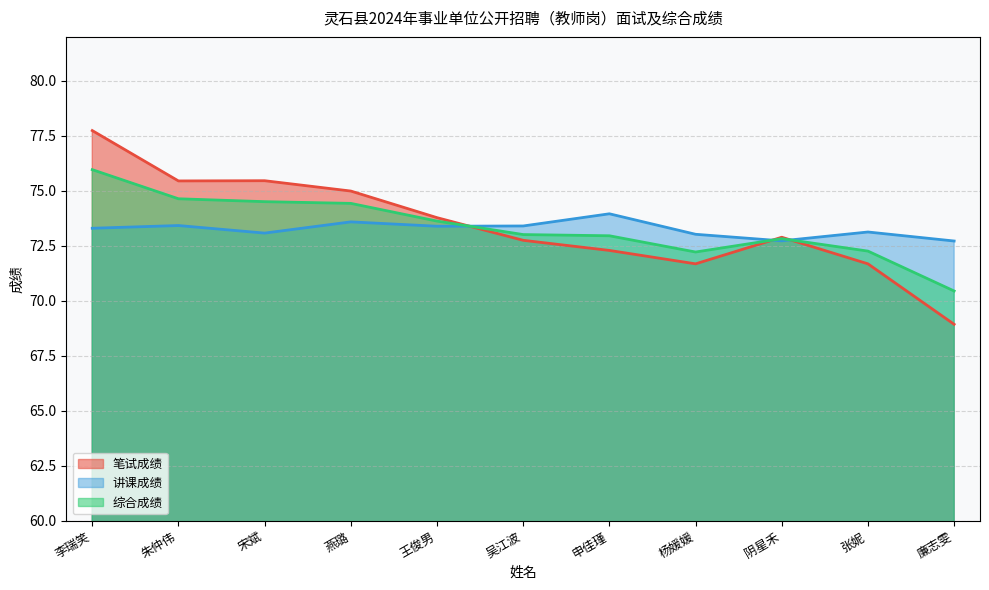

How many lines are shown in the chart?

3